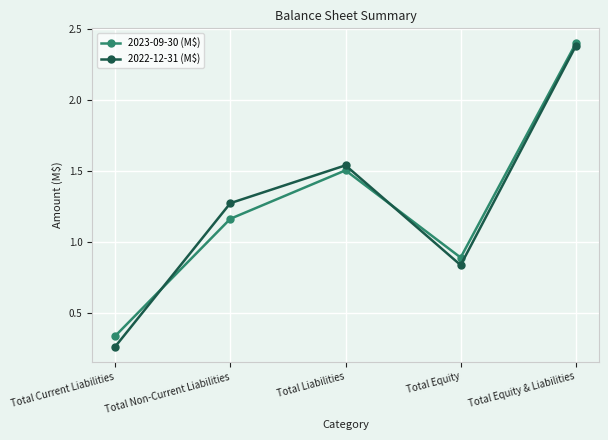

Where is the first local maximum for 2023-09-30 (M$)?

Total Liabilities